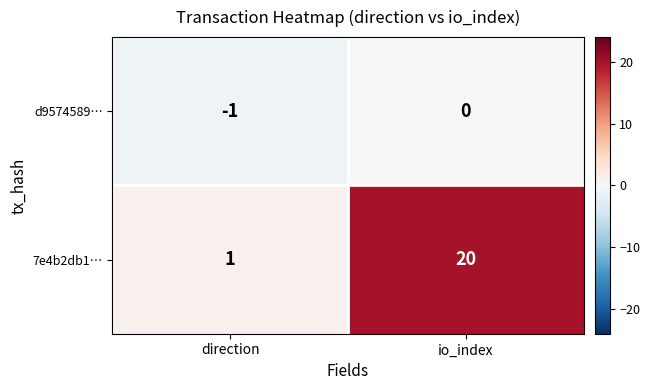

Is it true that 7e4b2db1… equals 1 at direction?

True